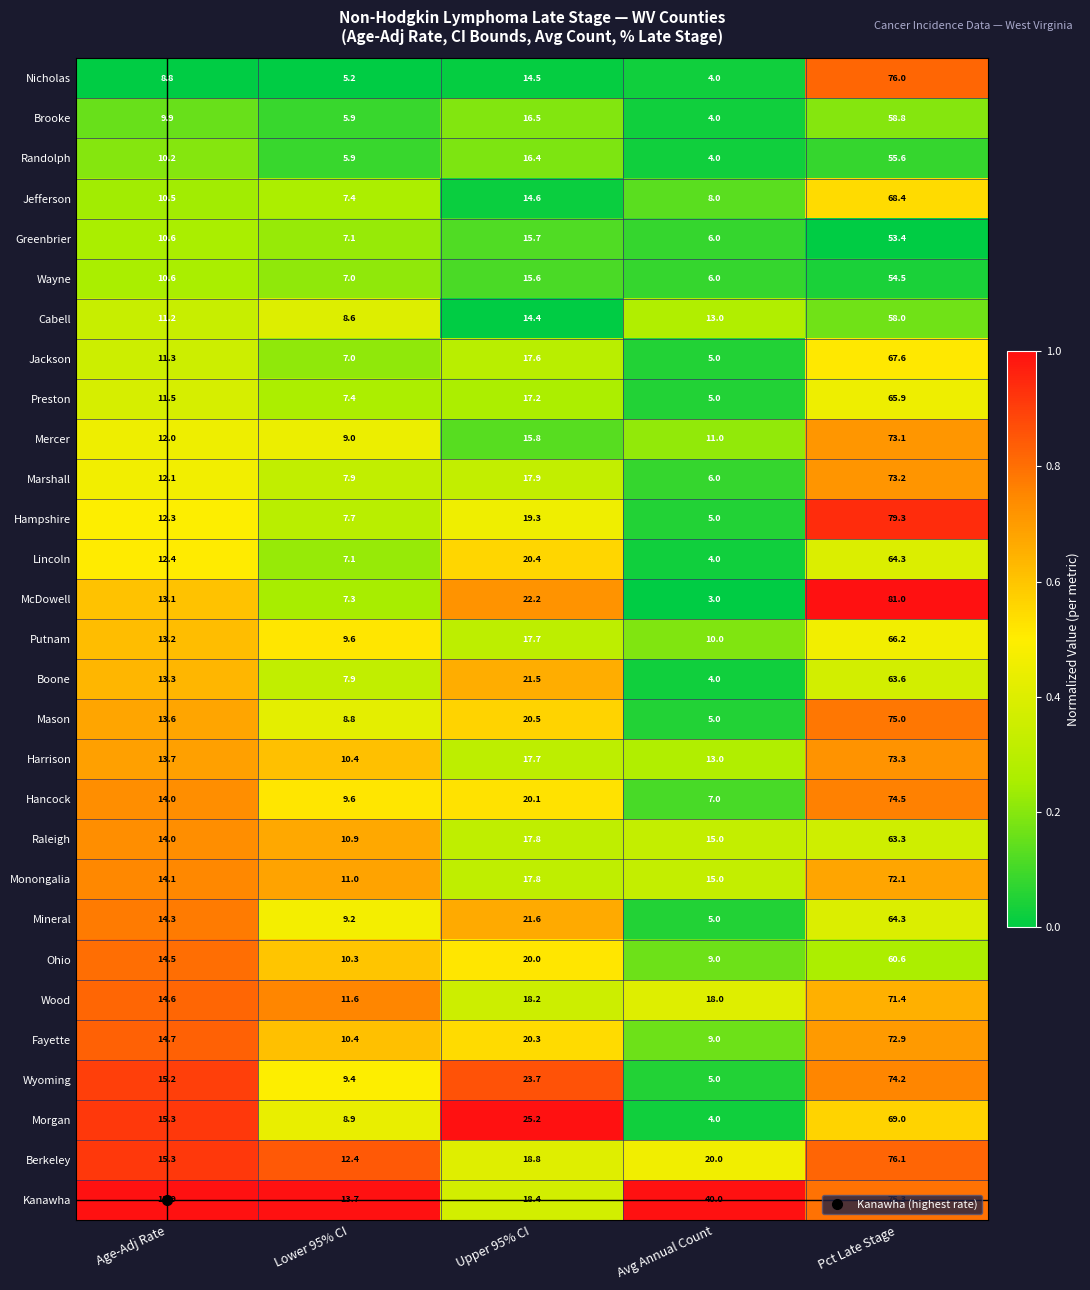

True or false: Jackson has a value of 7.4 at Avg Annual Count.

False